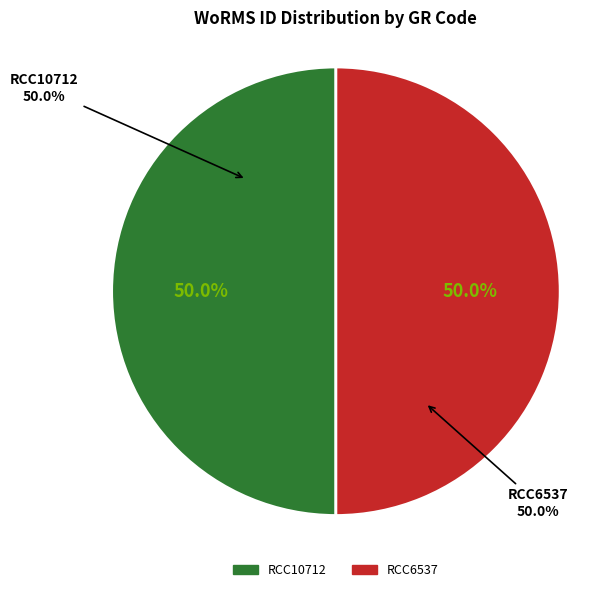

How many segments does this pie chart have?

2